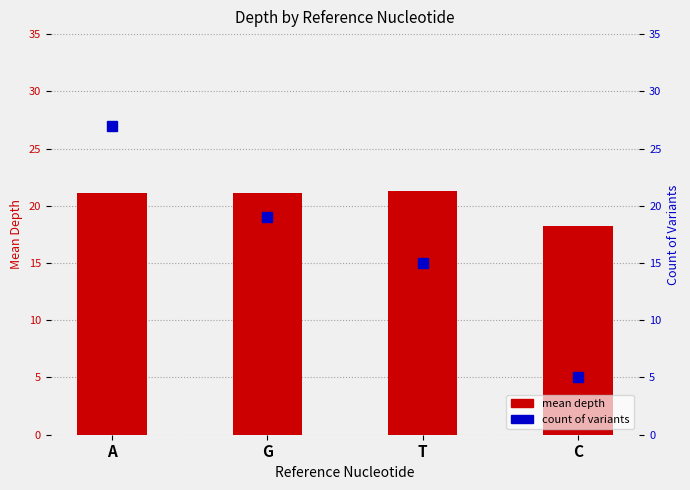

How many values in the count of variants series exceed 19?

1